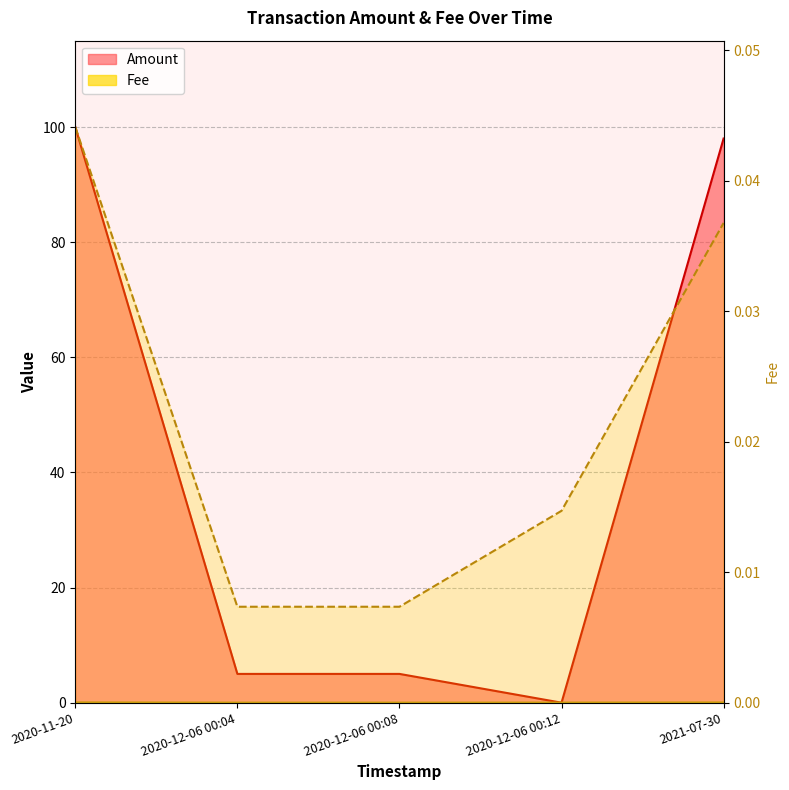

Which has a higher value, 2021-07-30 or 2020-12-06 00:04?

2021-07-30